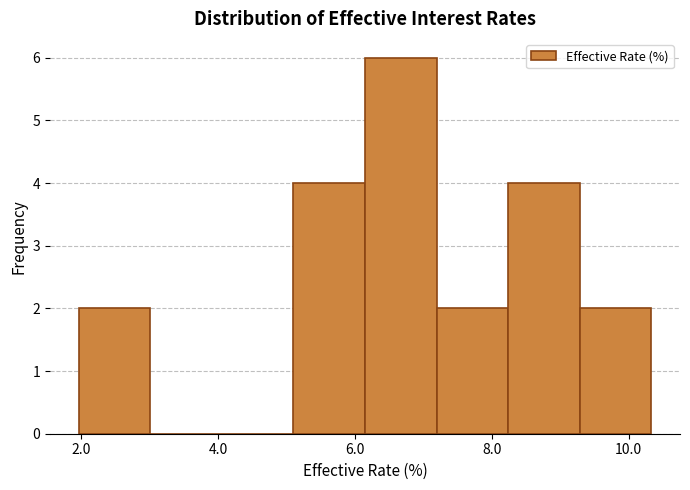

What is the height of the bar covering 2.0 to 3.0 on the x-axis? Neither the bar edges nor the heights are printed on the chart, so give them approximately, as read against the axes.

2